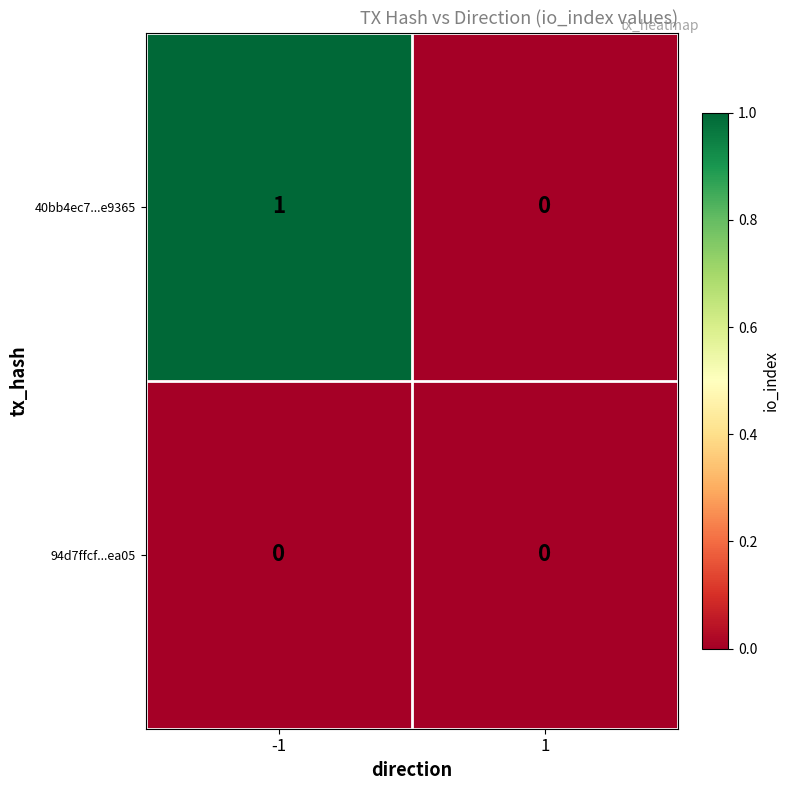

Reading right to left, list all the values displayed in this chart.

40bb4ec7...e9365: 1=0	-1=1
94d7ffcf...ea05: 1=0	-1=0